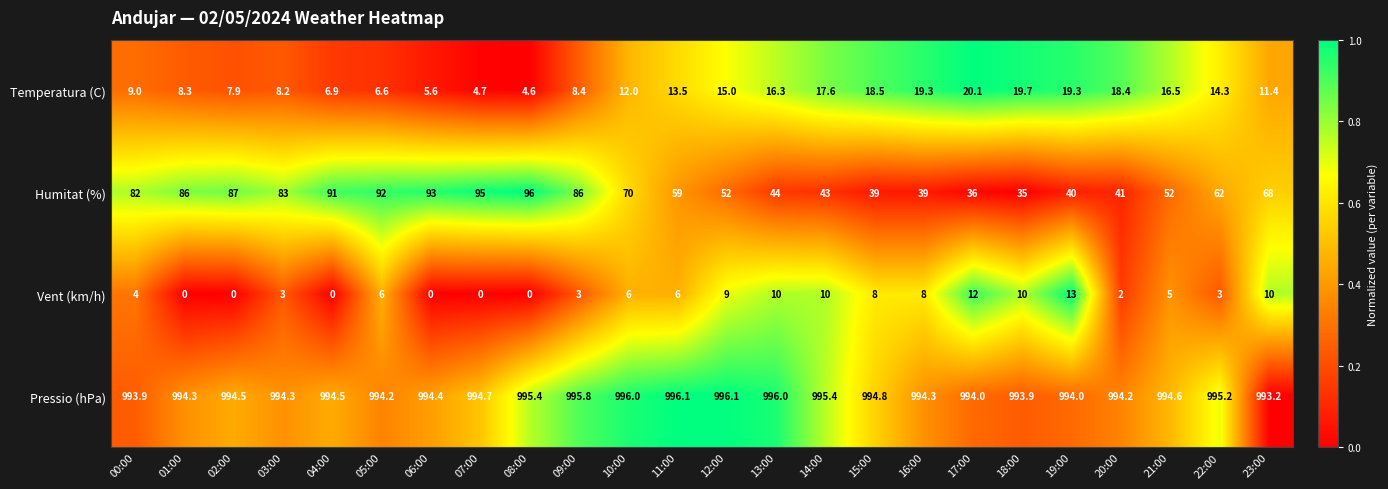

Where does the Humitat (%) series first go above 68?

00:00